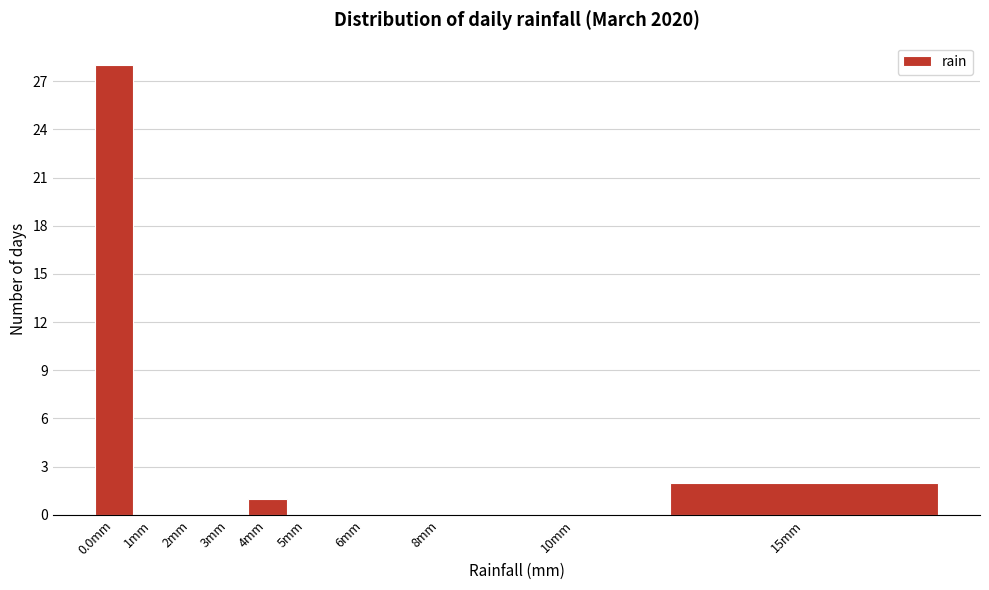

Reading right to left, transcribe all the data shown in this chart.

15mm=2	10mm=0	8mm=0	6mm=0	5mm=0	4mm=1	3mm=0	2mm=0	1mm=0	0.0mm=28